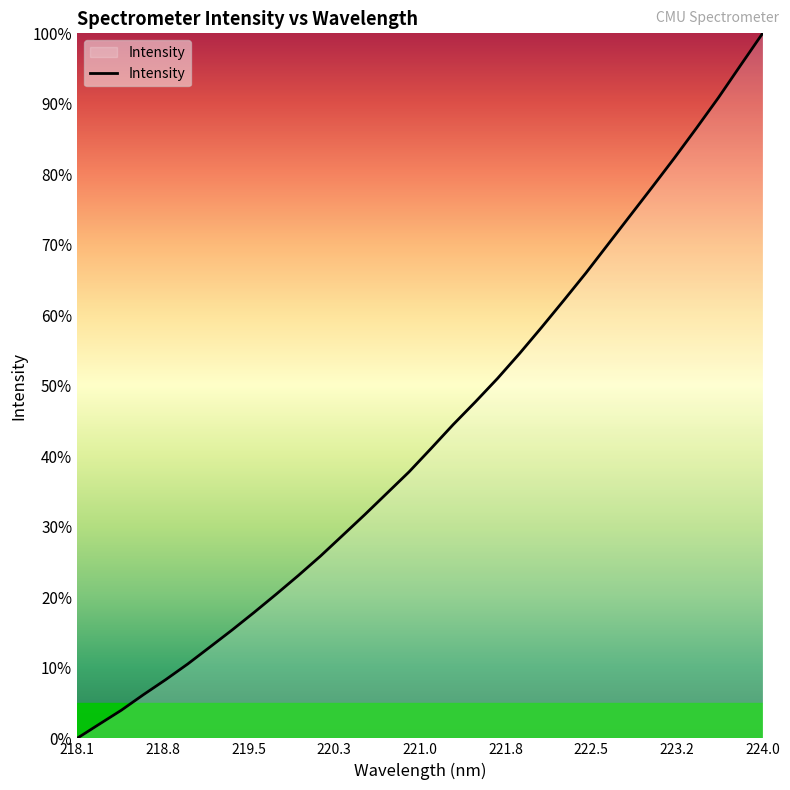

Does the chart have visible grid lines?

No